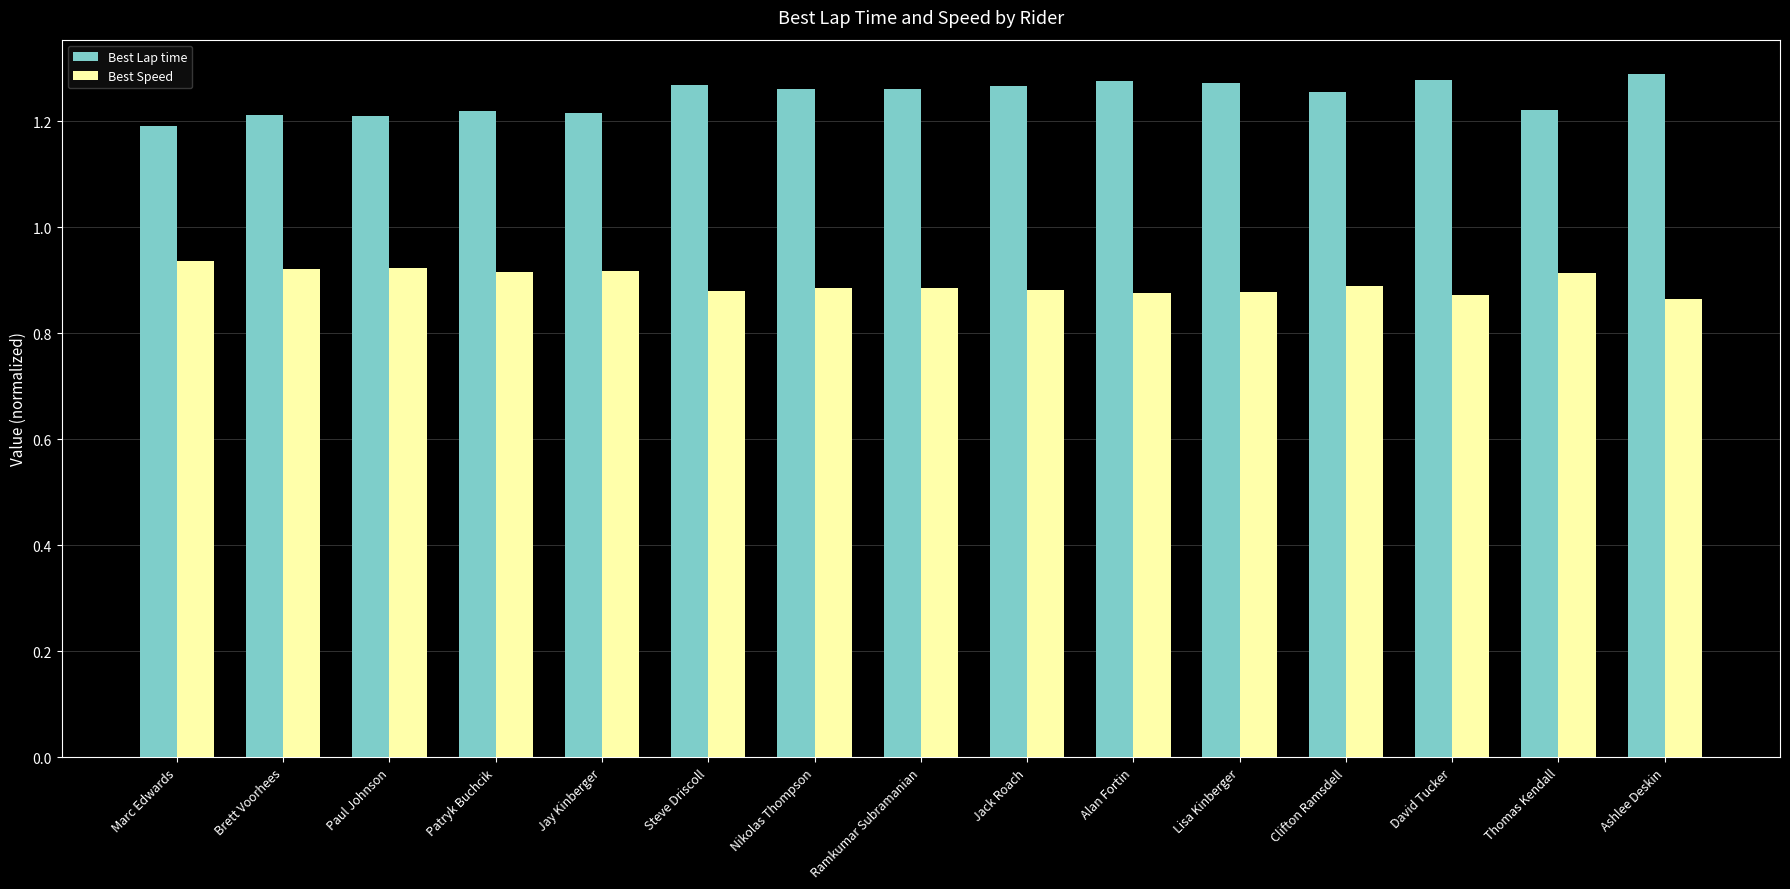

What is the sum of all Best Lap time values?

18.7